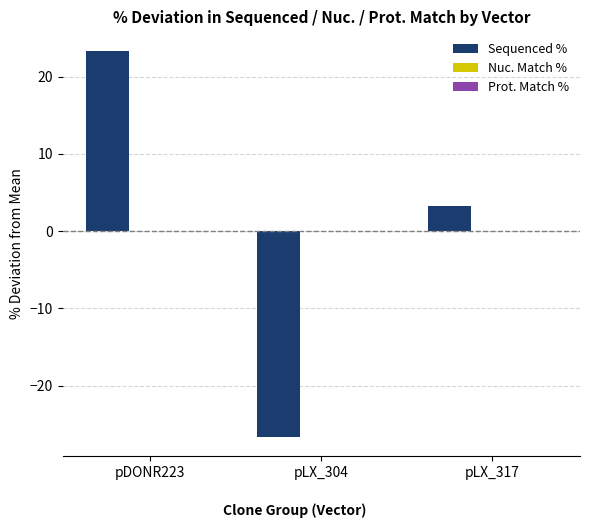

What is the total value across all series at pDONR223?

23.4